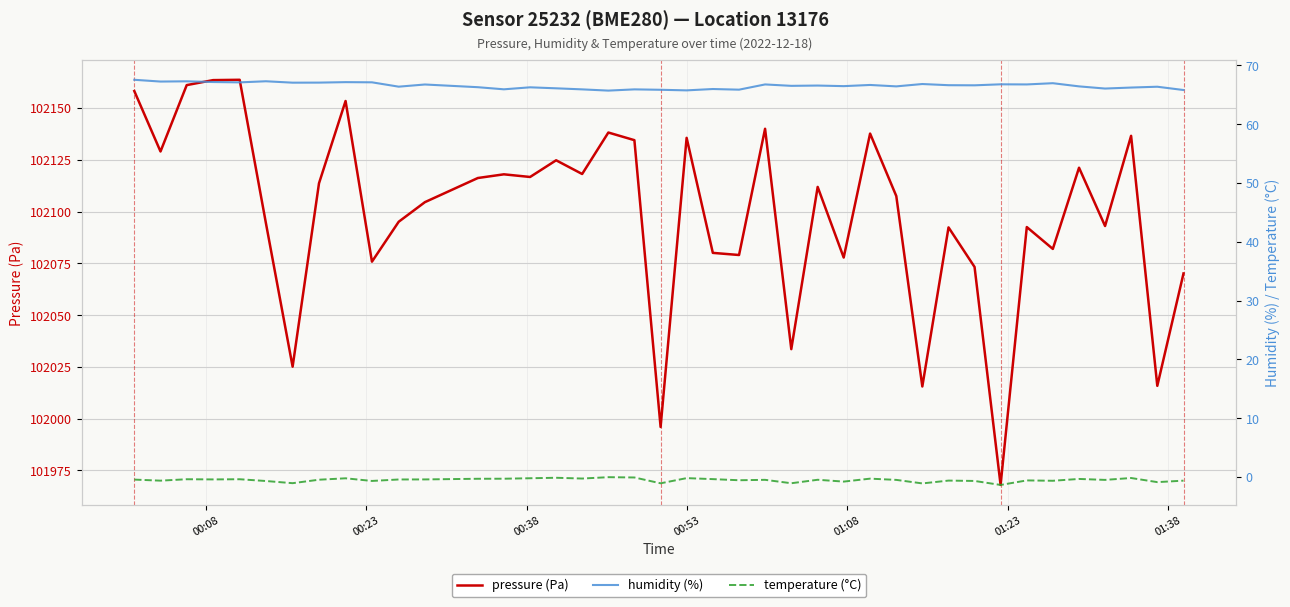

True or false: pressure (Pa) and humidity (%) cross at least once.

False